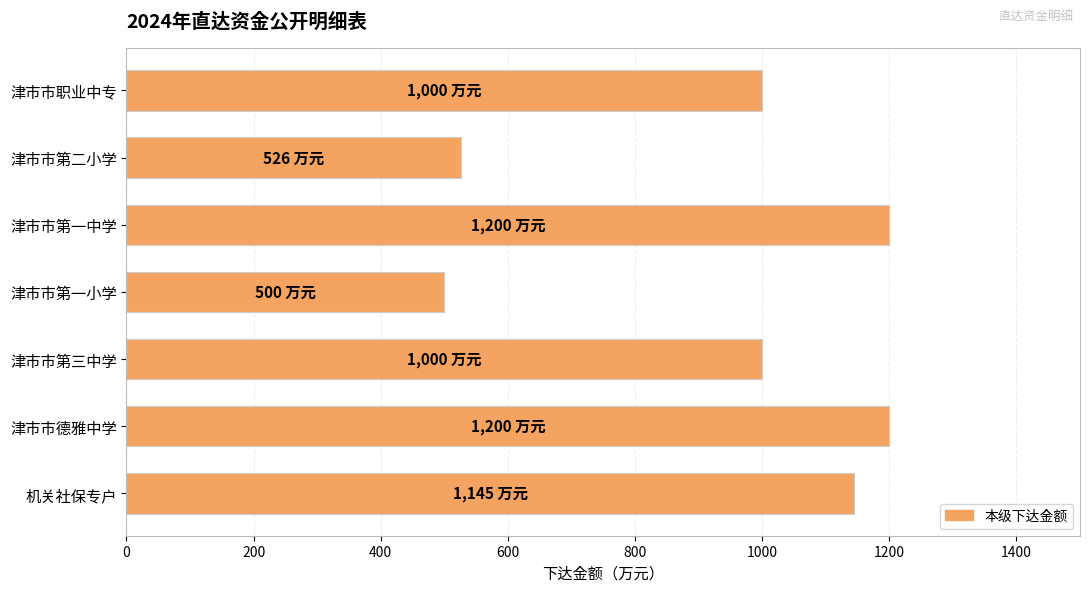

What is the label of the 4th bar from the bottom?

津市市第一小学